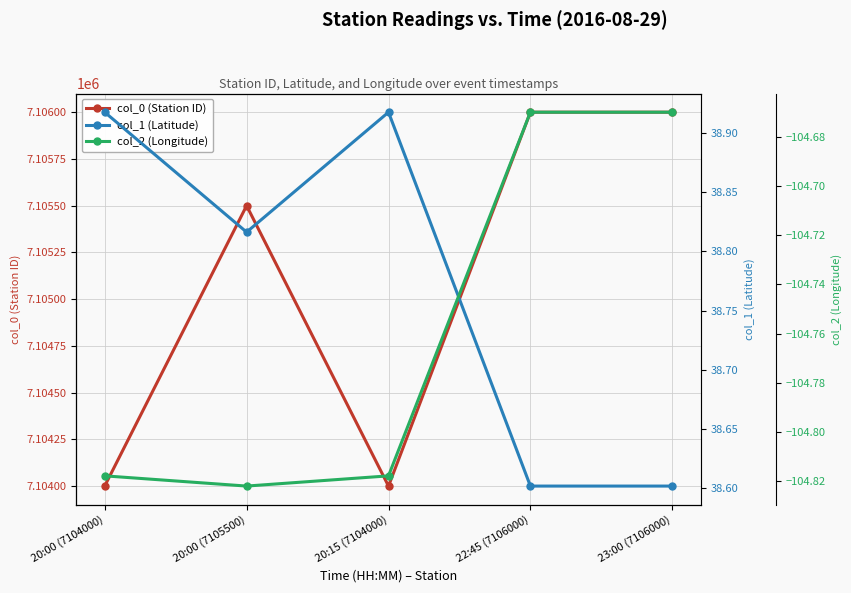

True or false: col_0 (Station ID) has a value of 7104000.0 at 20:15 (7104000).

True